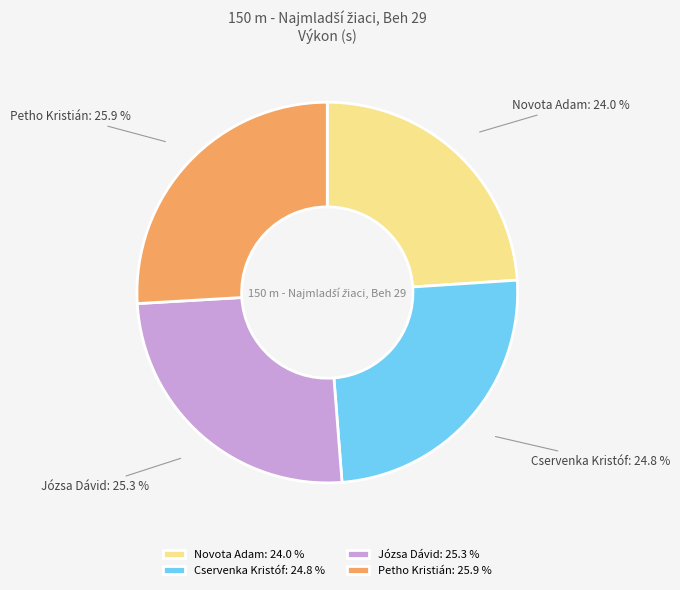

What is the ratio of the value at Novota Adam to the value at Józsa Dávid?

0.9